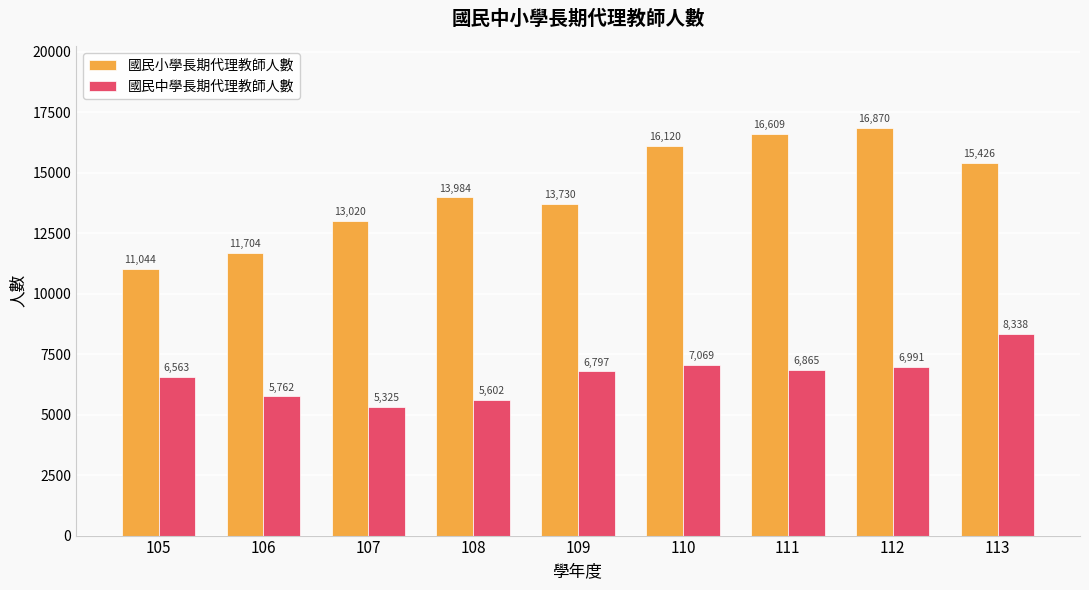

Is it true that 國民小學長期代理教師人數 equals 16120 at 110?

True